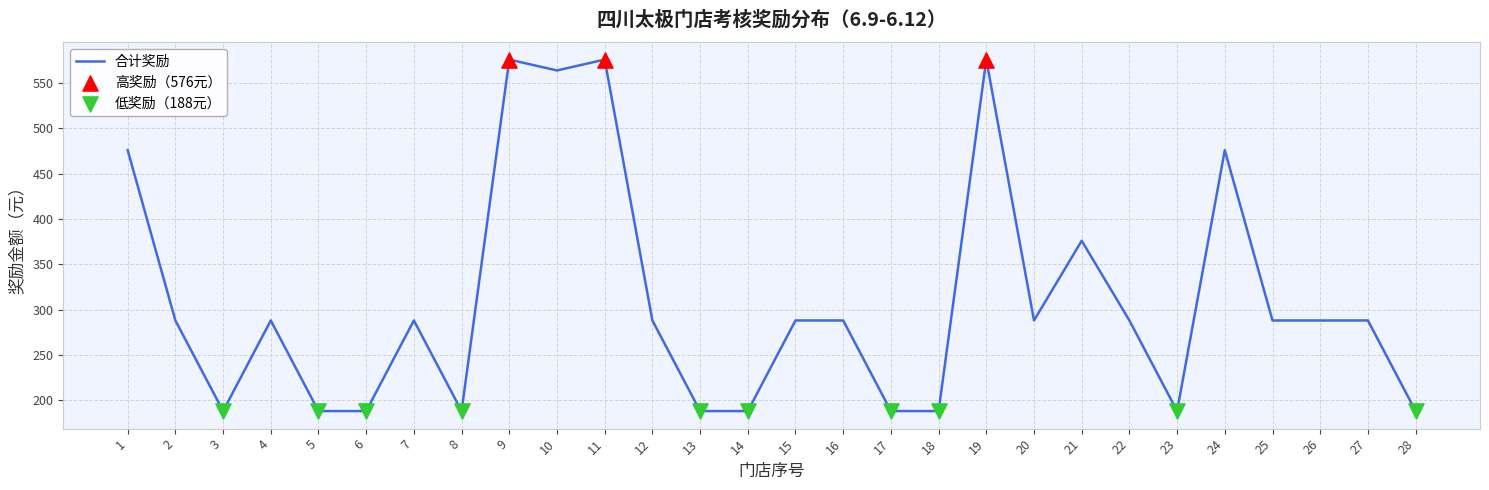

What is the ratio of the value at 25 to the value at 16?

1.0